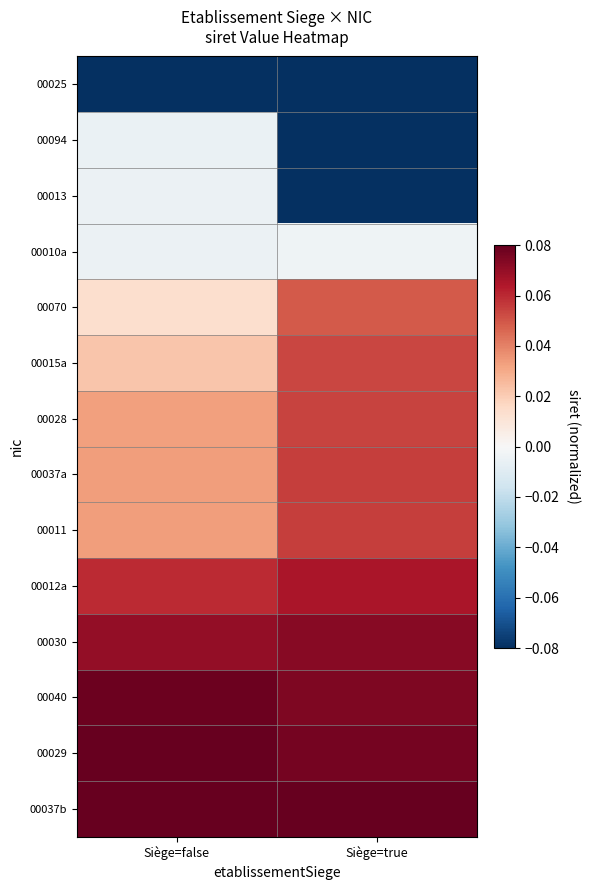

Which series changed the most between Siège=false and Siège=true?

00013